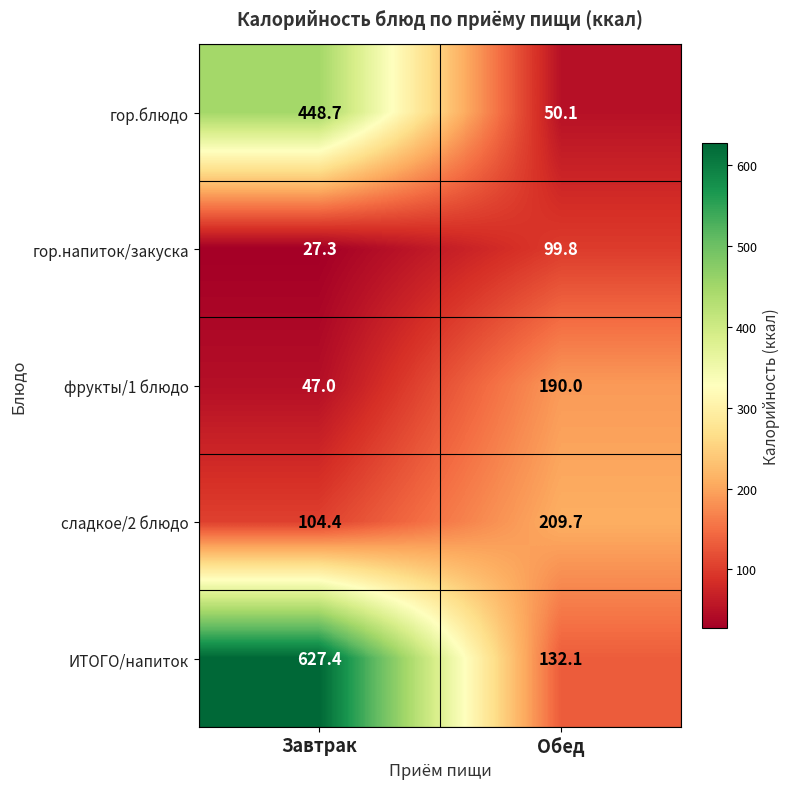

What is the spread (max minus min) of values at Завтрак?

600.1